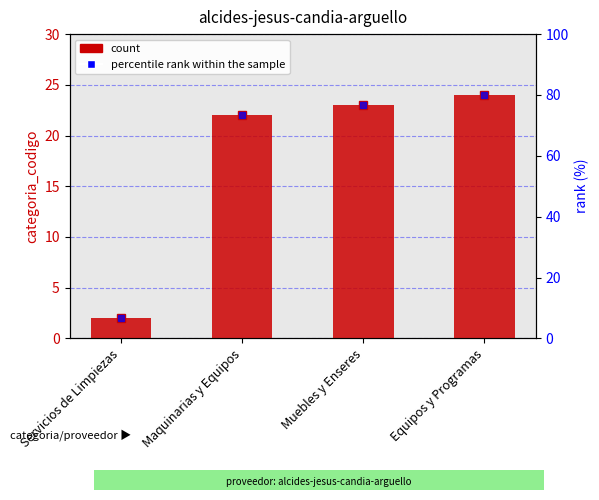

Count the number of data series in this chart.

2